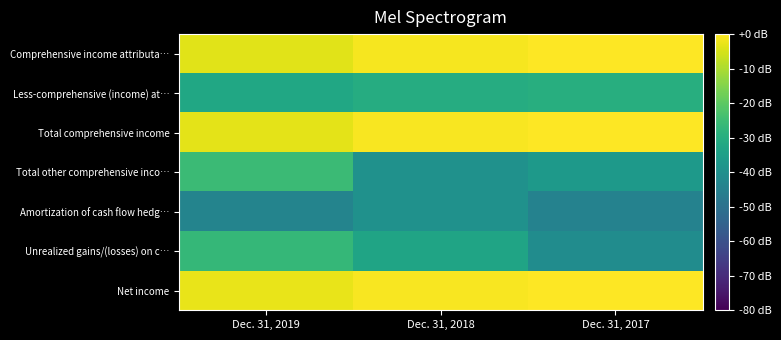

Between Dec. 31, 2018 and Dec. 31, 2019, which is larger?

Dec. 31, 2018